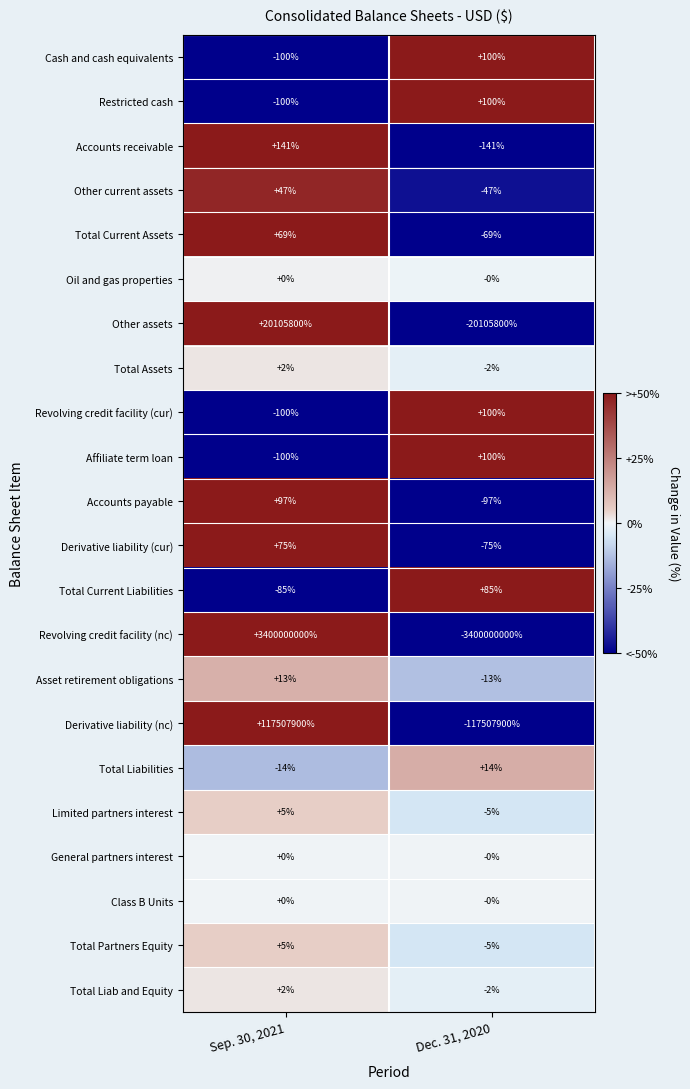

How many values in the Other current assets series are below 47?

1